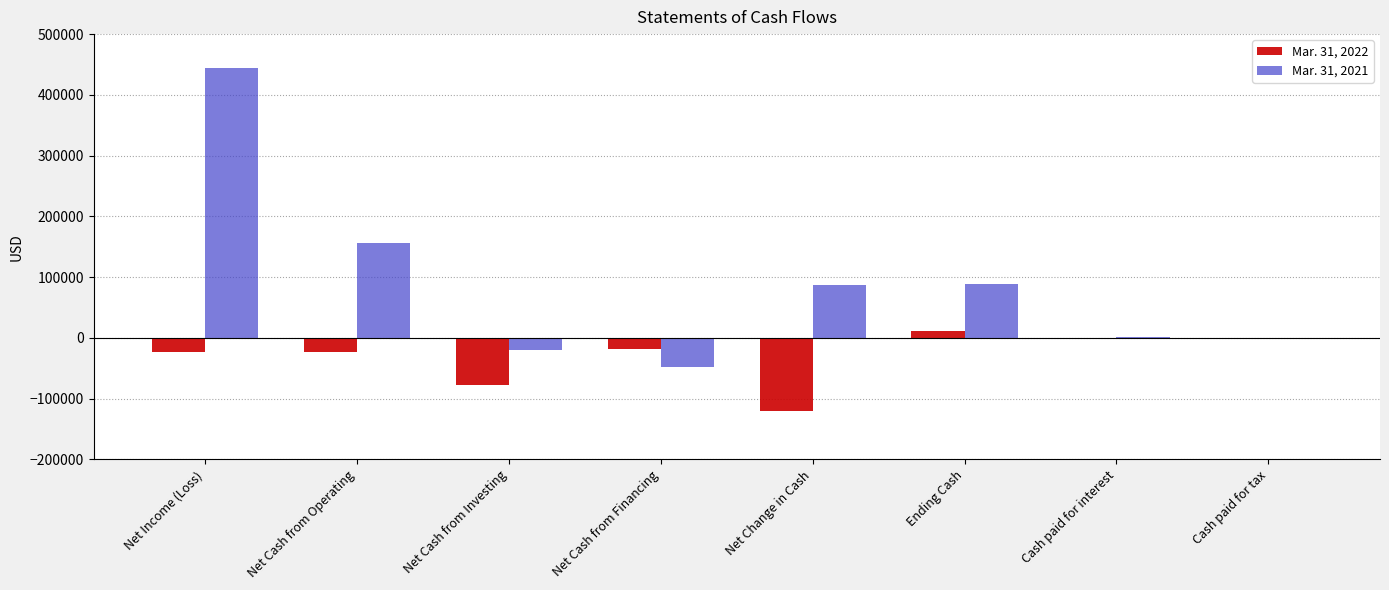

What is the sum of the Mar. 31, 2022 values at Cash paid for tax and Net Income (Loss)?

-23959